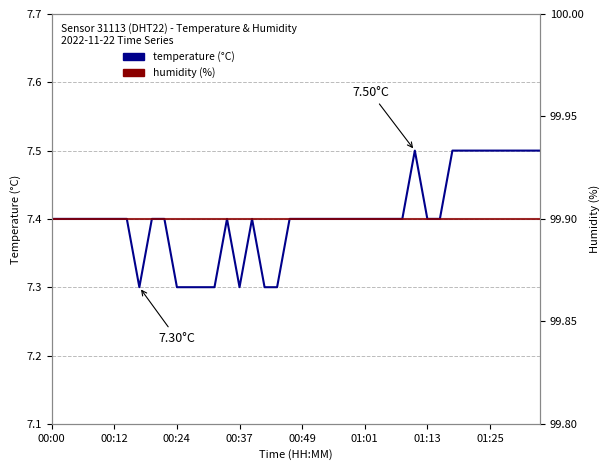

Rank the series by their average value, from highest to lowest.

humidity, temperature